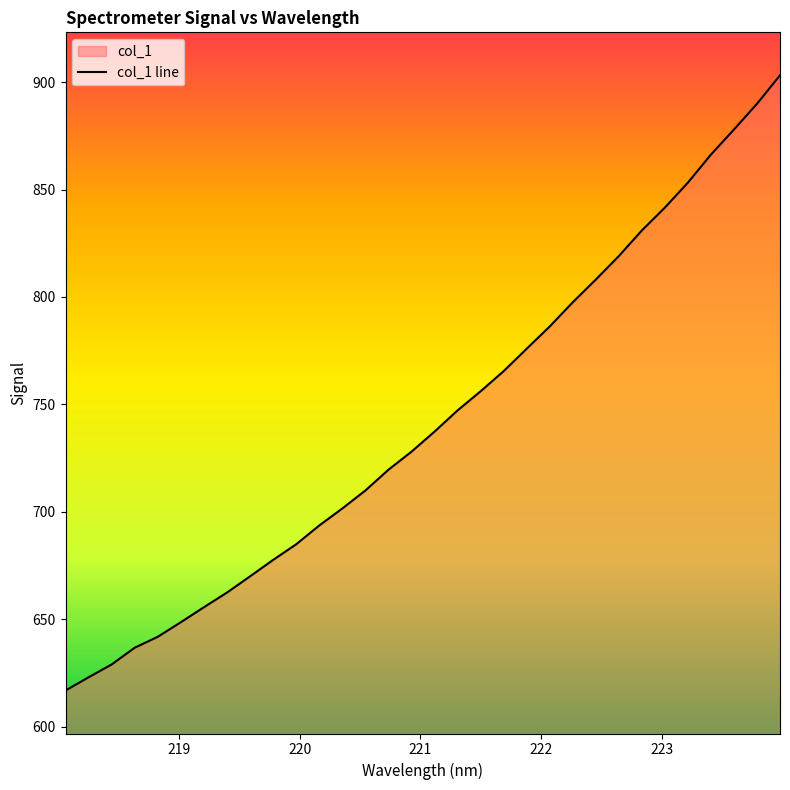

Rank the categories by value from lowest to highest.

218.0596, 218.2508, 218.442, 218.6332, 218.8244, 219.0156, 219.2067, 219.3979, 219.589, 219.7801, 219.9712, 220.1623, 220.3533, 220.5444, 220.7354, 220.9264, 221.1174, 221.3083, 221.4993, 221.6902, 221.8812, 222.0721, 222.263, 222.4538, 222.6447, 222.8355, 223.0264, 223.2172, 223.408, 223.5987, 223.7895, 223.9802